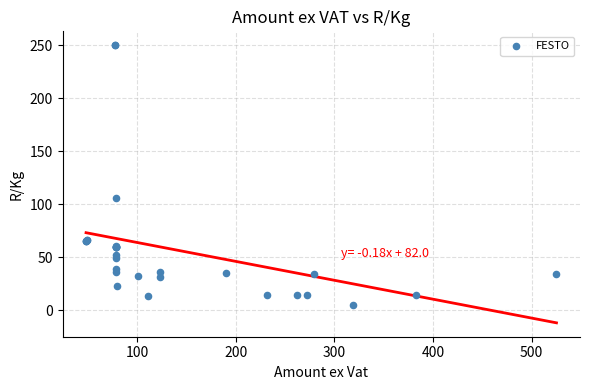

What Y value in the scatter plot is closest to 127?

106.1